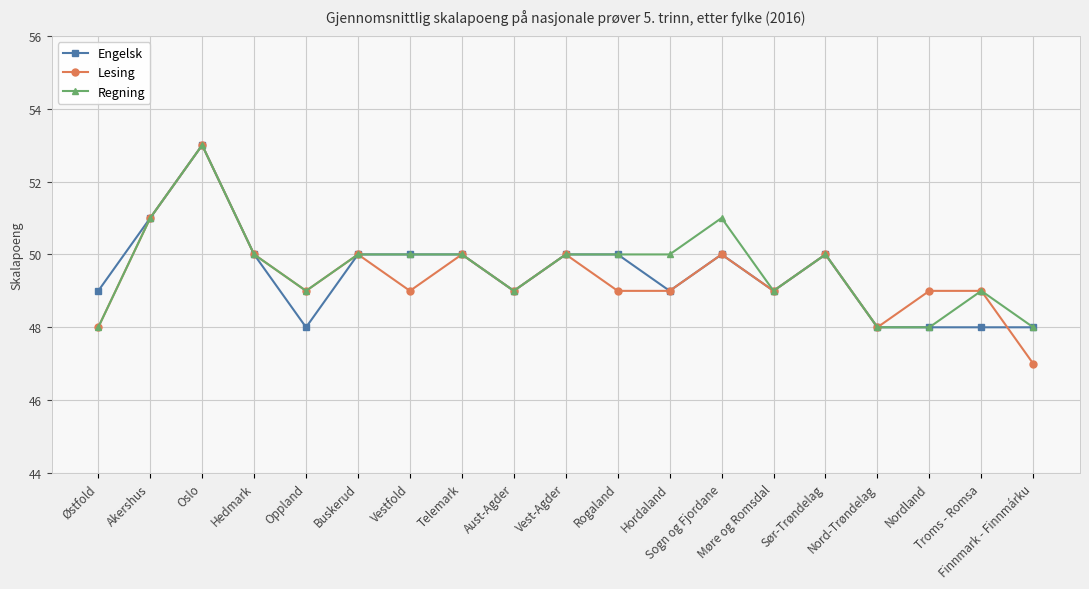

Which series has the largest range (max minus min)?

Lesing